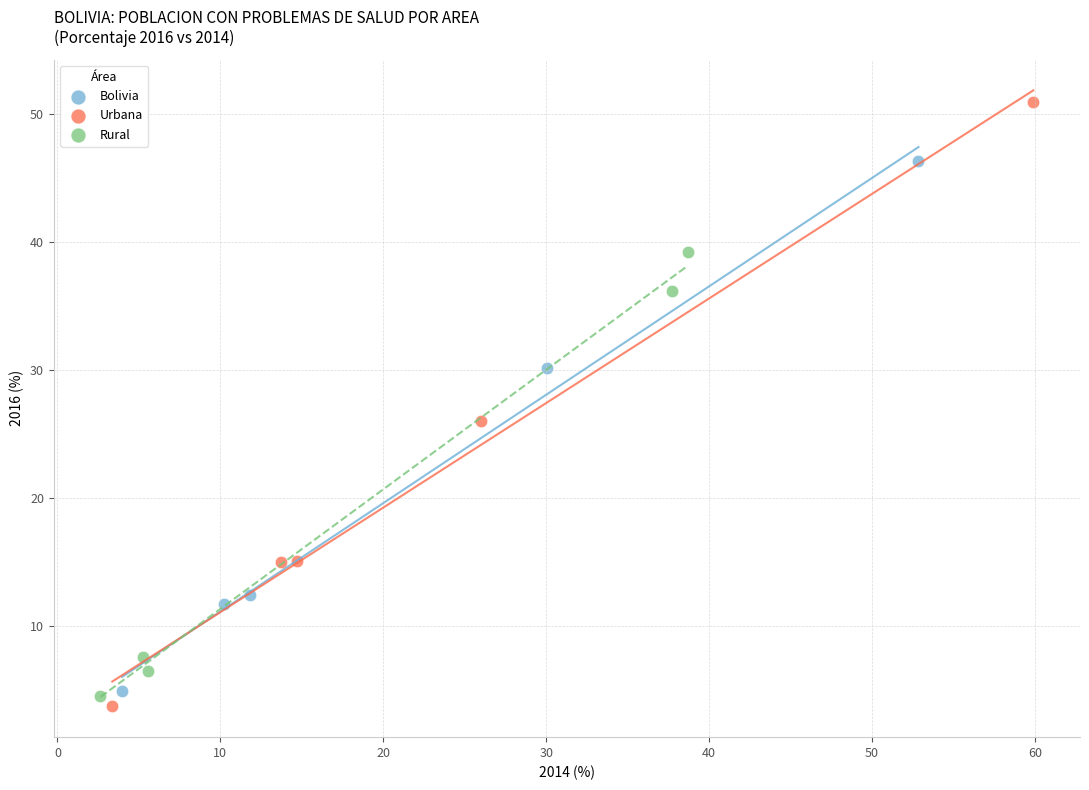

Which series reaches the maximum Y coordinate?

Urbana